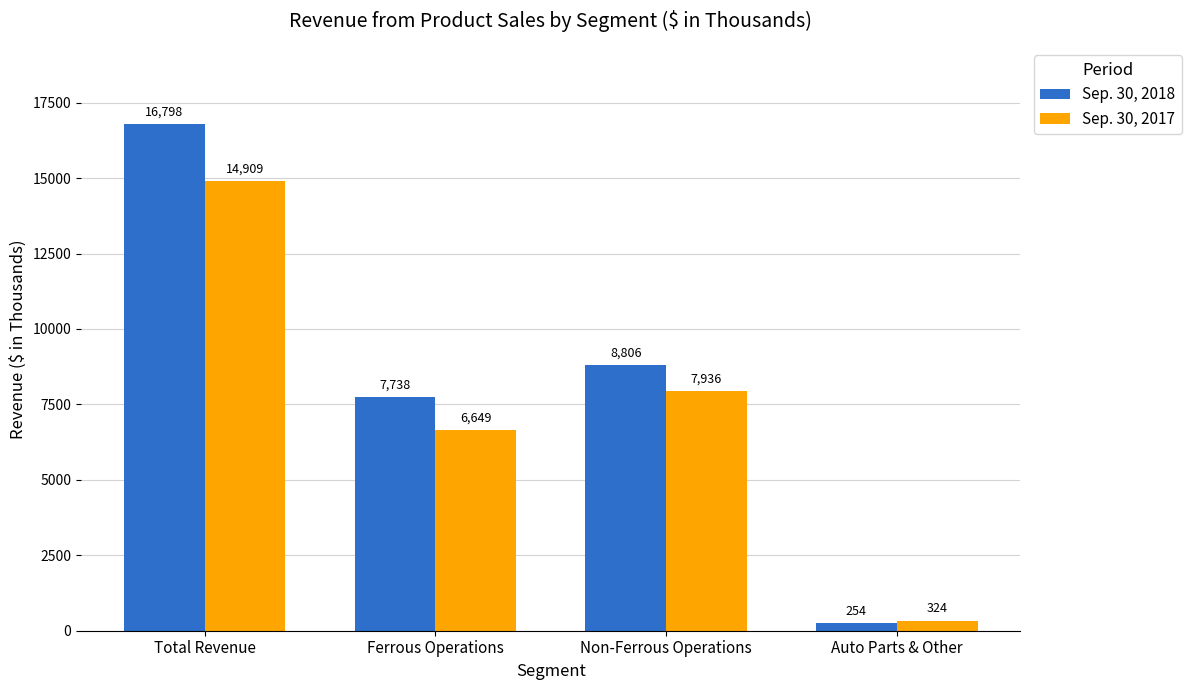

Between Total Revenue and Auto Parts & Other, which series saw the biggest shift?

Sep. 30, 2018